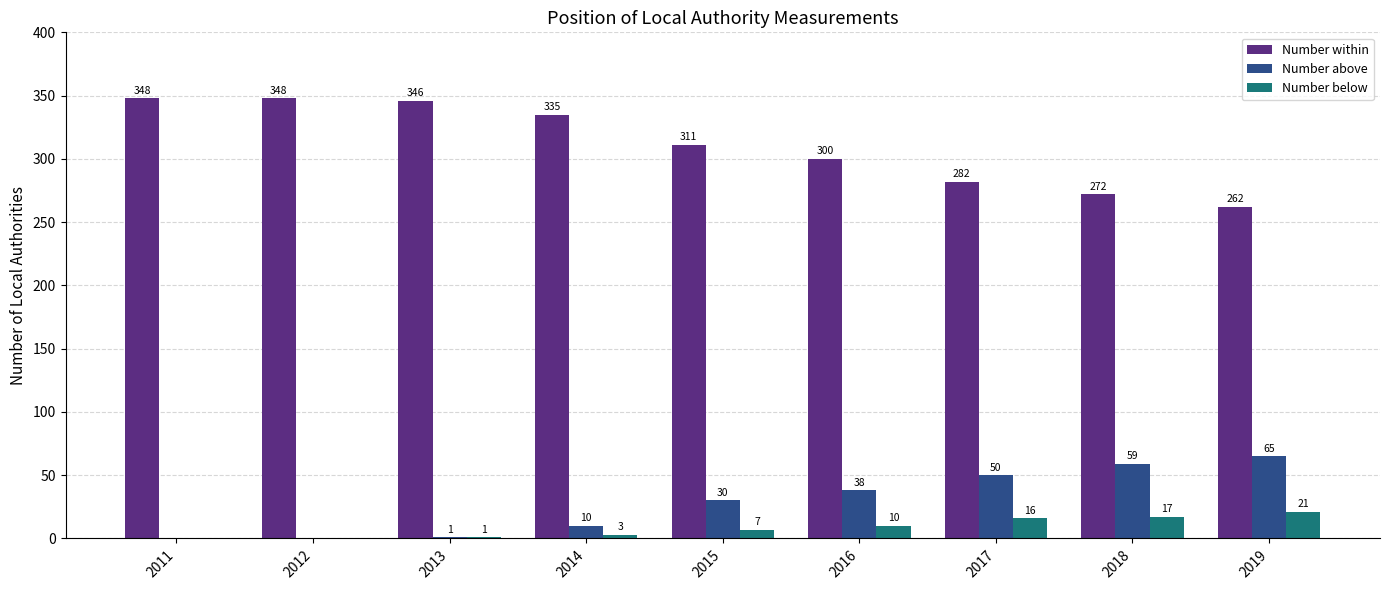

What is the approximate value of Number within at 2014, to the nearest 10?

340